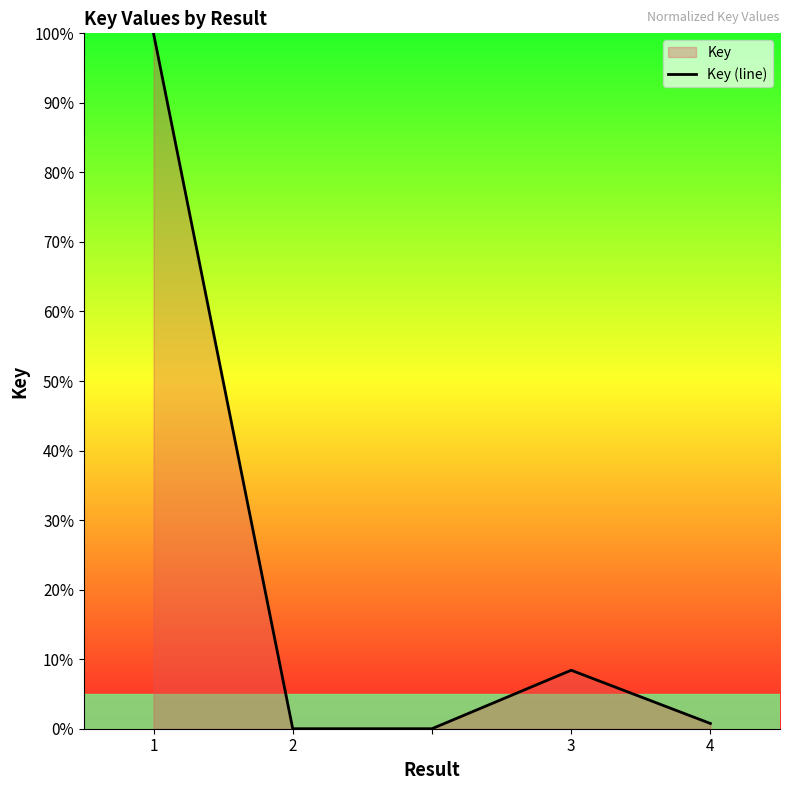

True or false: the data shows 45.9 at 2.

False